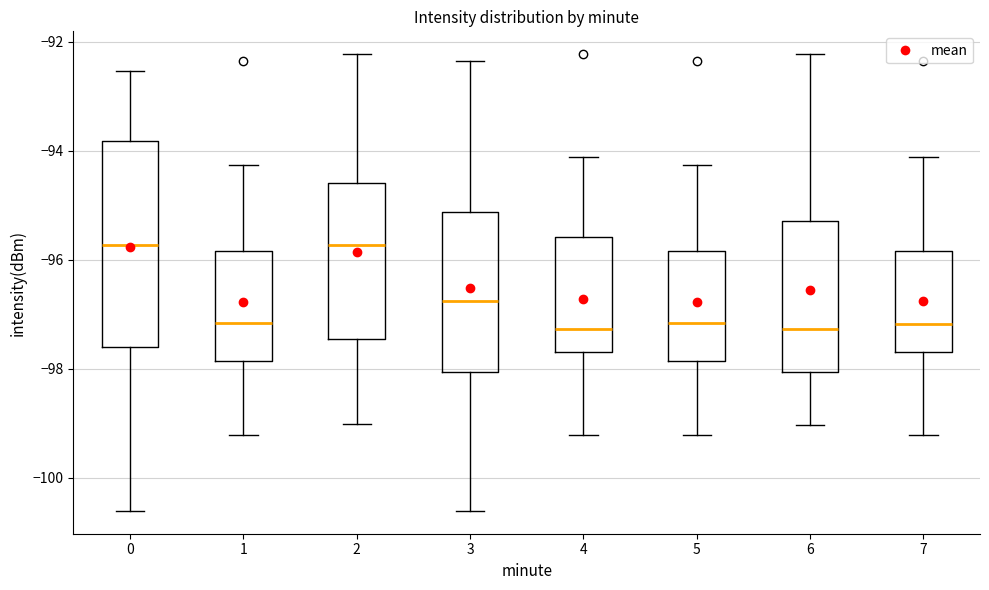

Where does the upper whisker of the box at x = 2 end on the y-axis? The values are not printed on the chart, so give them approximately, as read against the axis.

-92.2